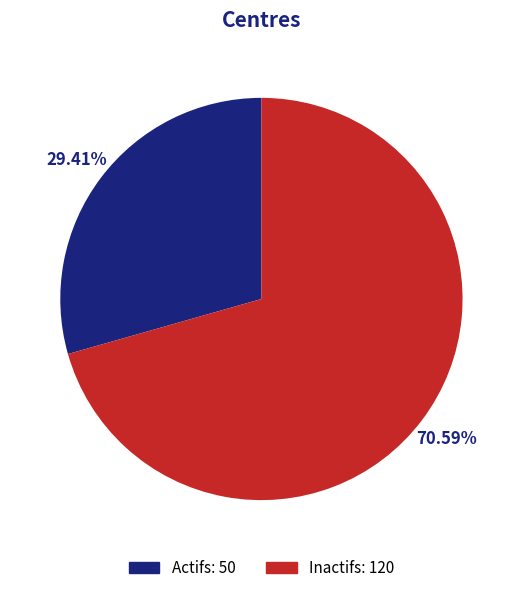

Is there a majority slice in this chart?

Yes